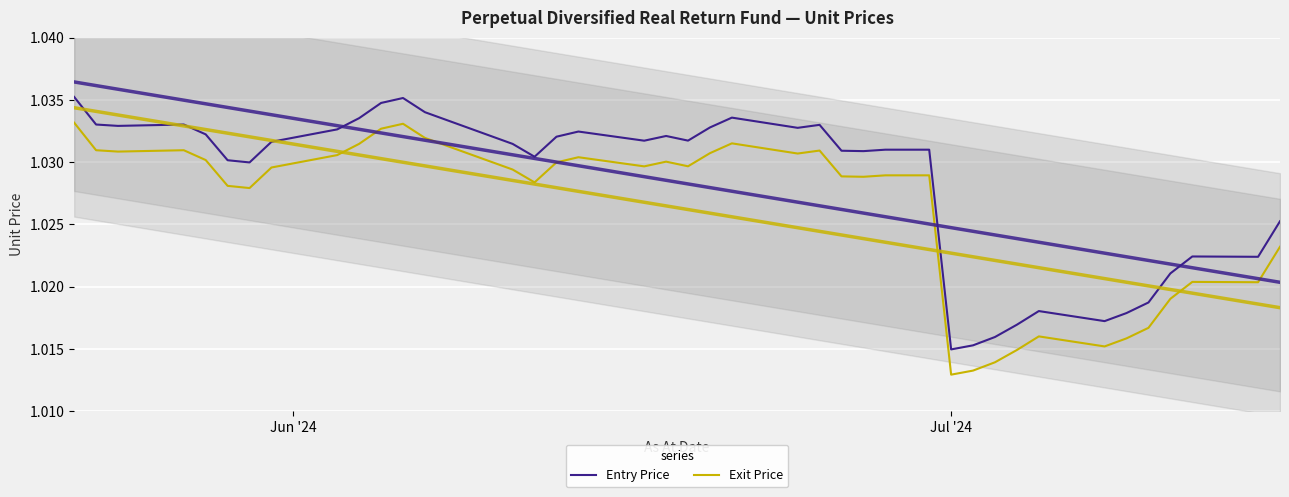

List the series in order of their peak value, highest first.

Entry Price, Exit Price